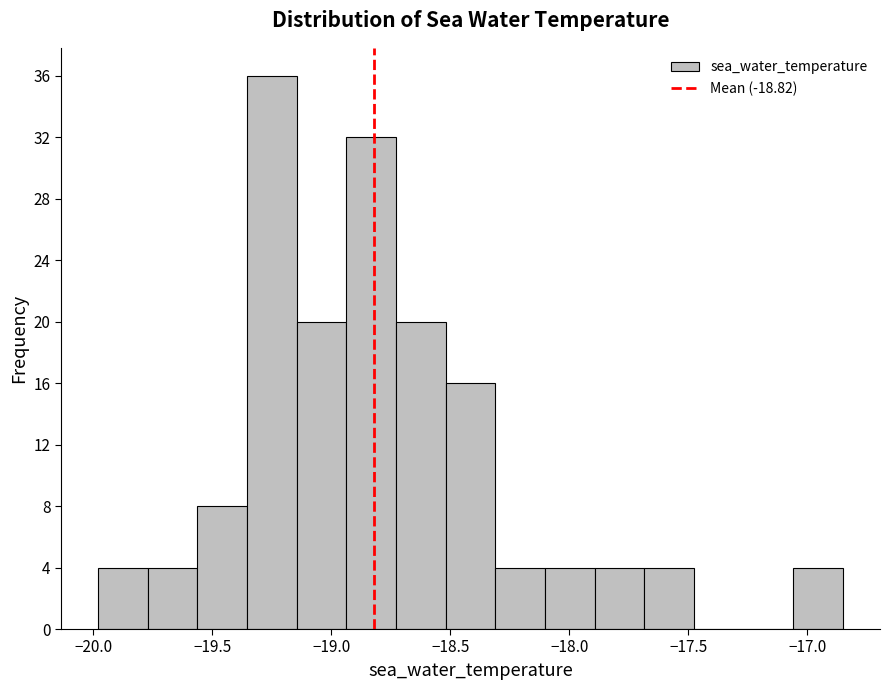

How tall is the bar that spans -17.90 to -17.70 on the x-axis? Neither the bar edges nor the heights are printed on the chart, so give them approximately, as read against the axes.

4